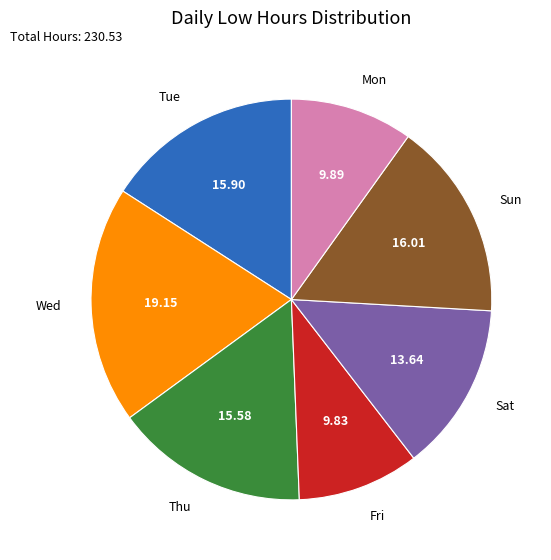

Is the sum of Sun and Thu greater than half?

No